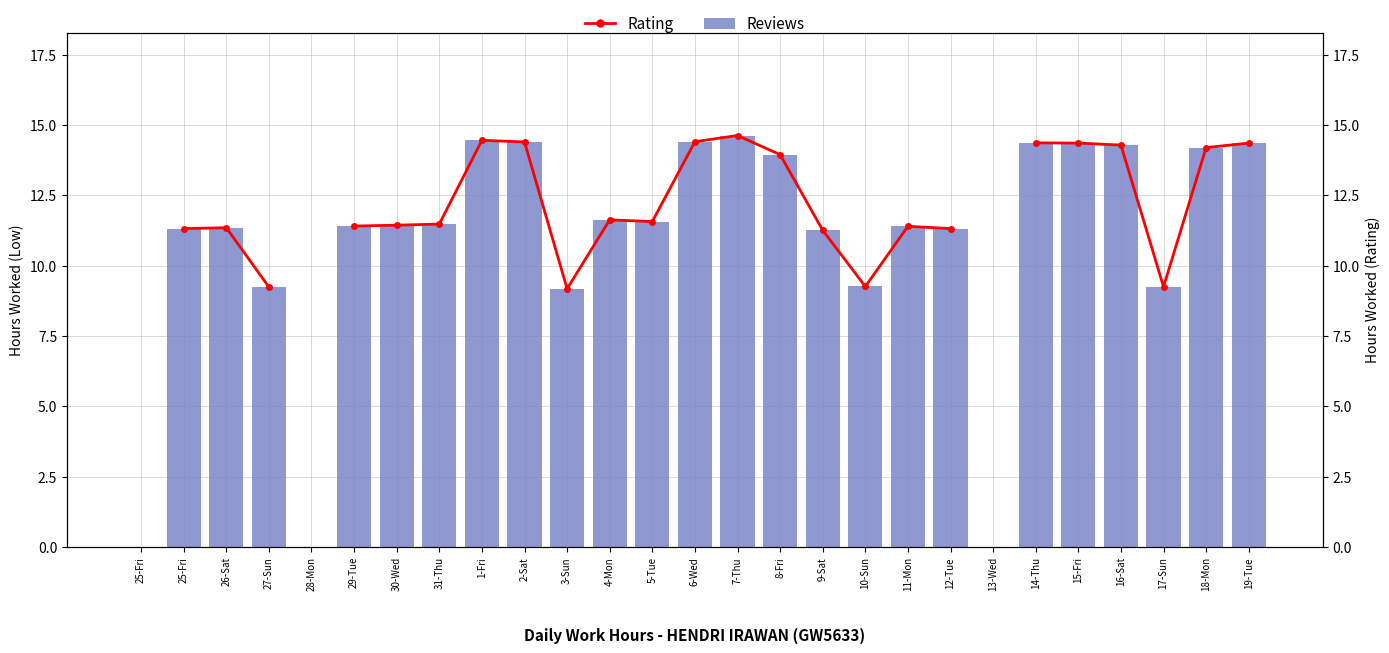

What is the average value of the Reviews series?

10.9